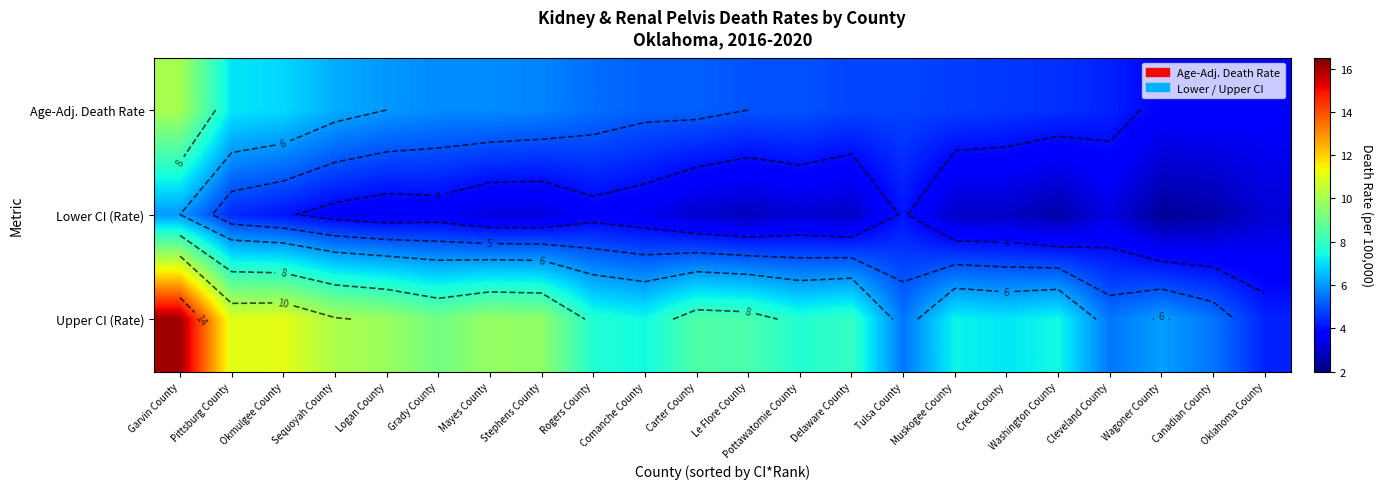

Is it true that Age-Adj. Death Rate equals 1.1 at Carter County?

False